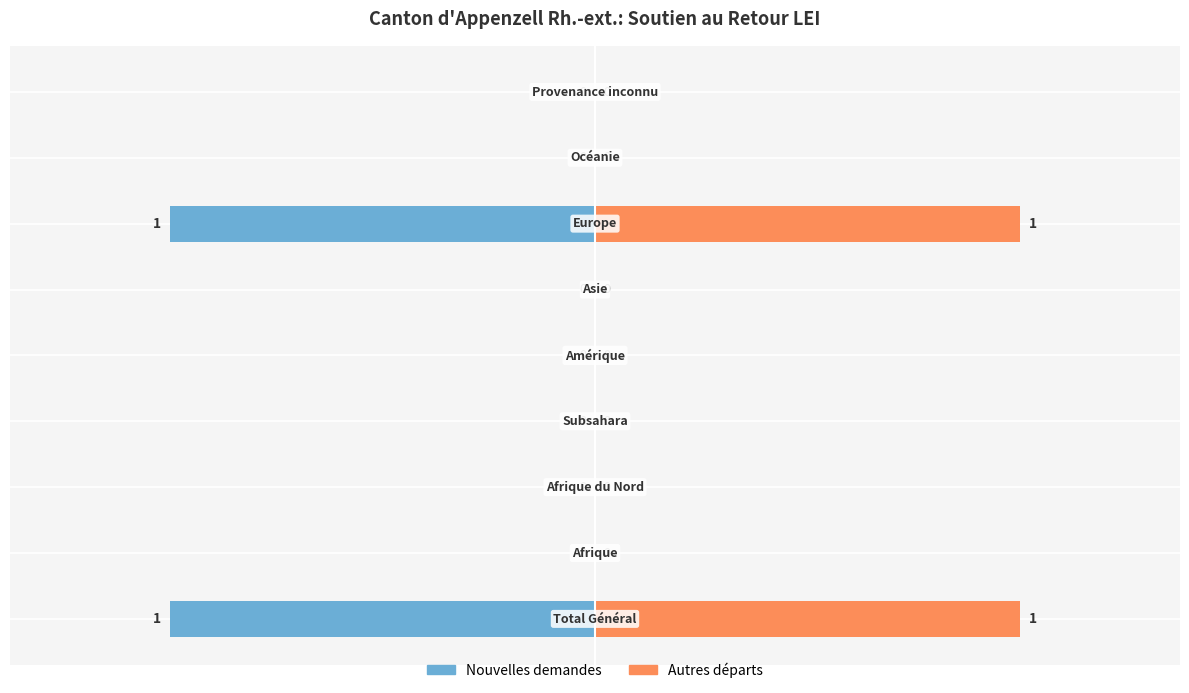

Which series has the widest spread of values?

Nouvelles demandes